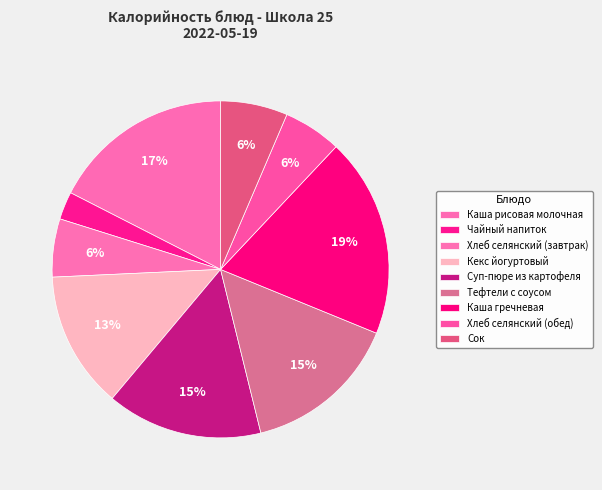

What is the ratio of the value at Чайный напиток to the value at Хлеб селянский (обед)?

0.5